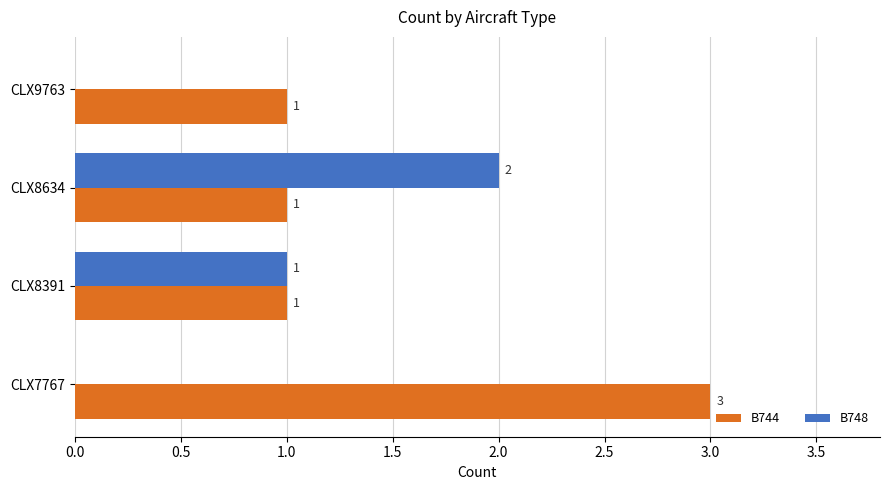

At which label does B748 reach its peak?

CLX8634